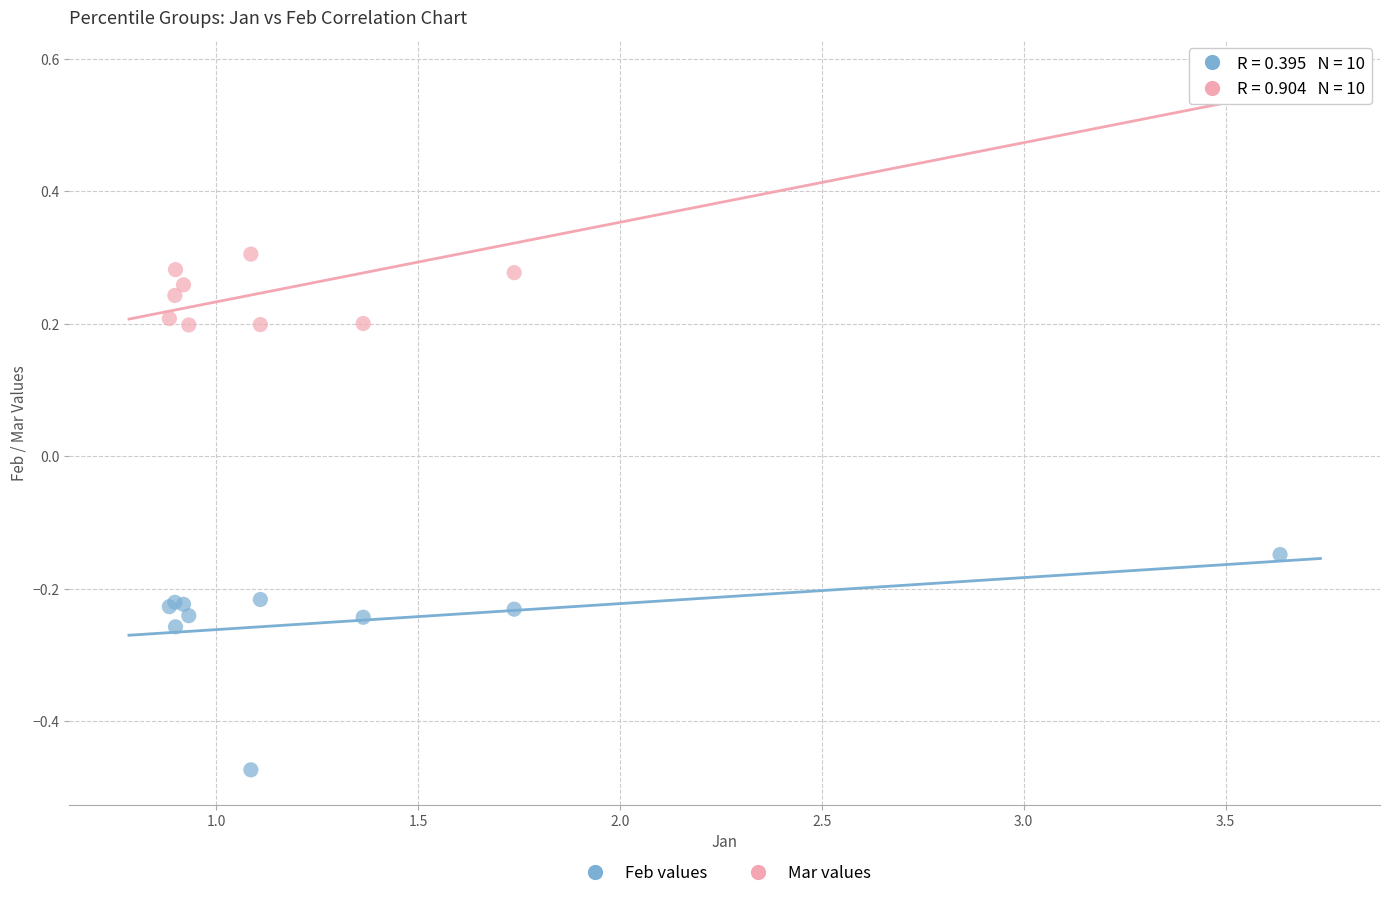

Which series contains the lowest Y value?

Feb values